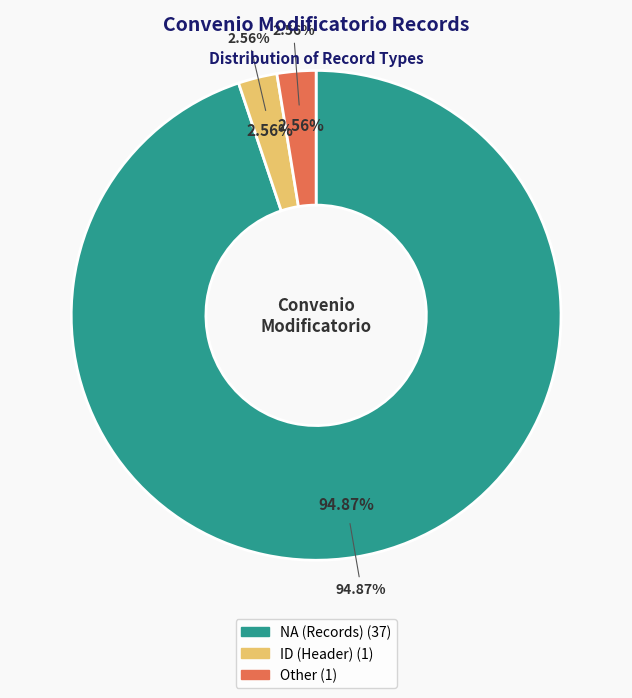

Is it true that Other is 1% of the pie?

False